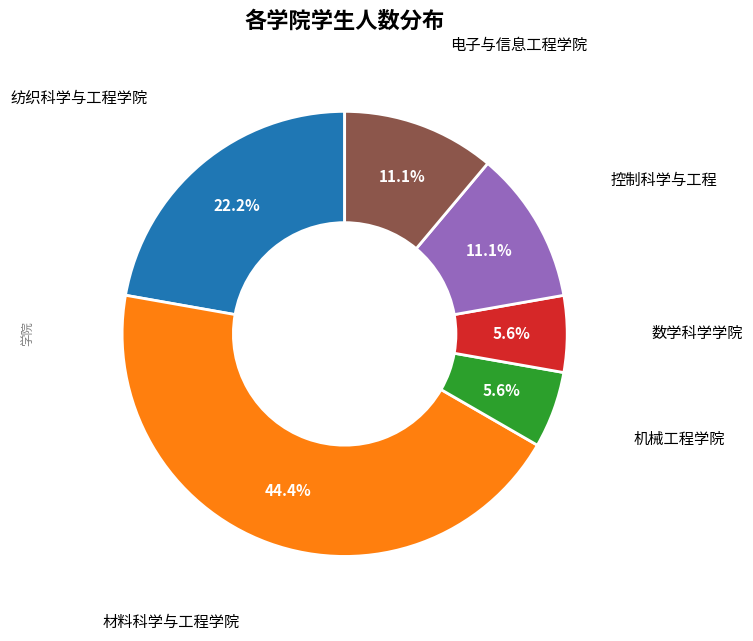

Is there any slice that represents more than half of the pie?

No